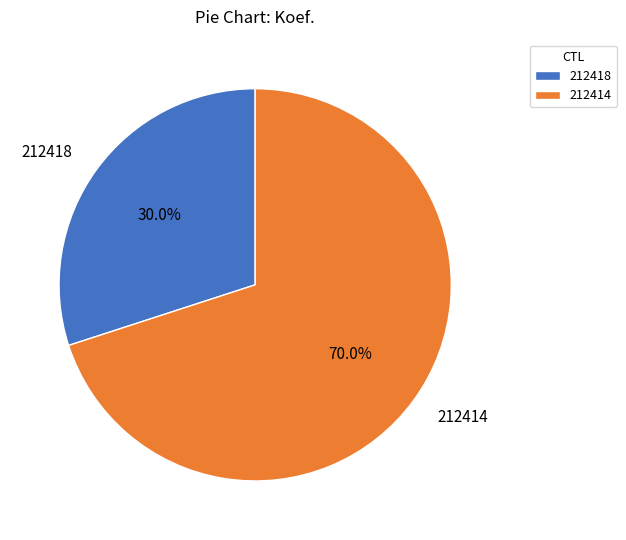

Which category accounts for the majority?

212414